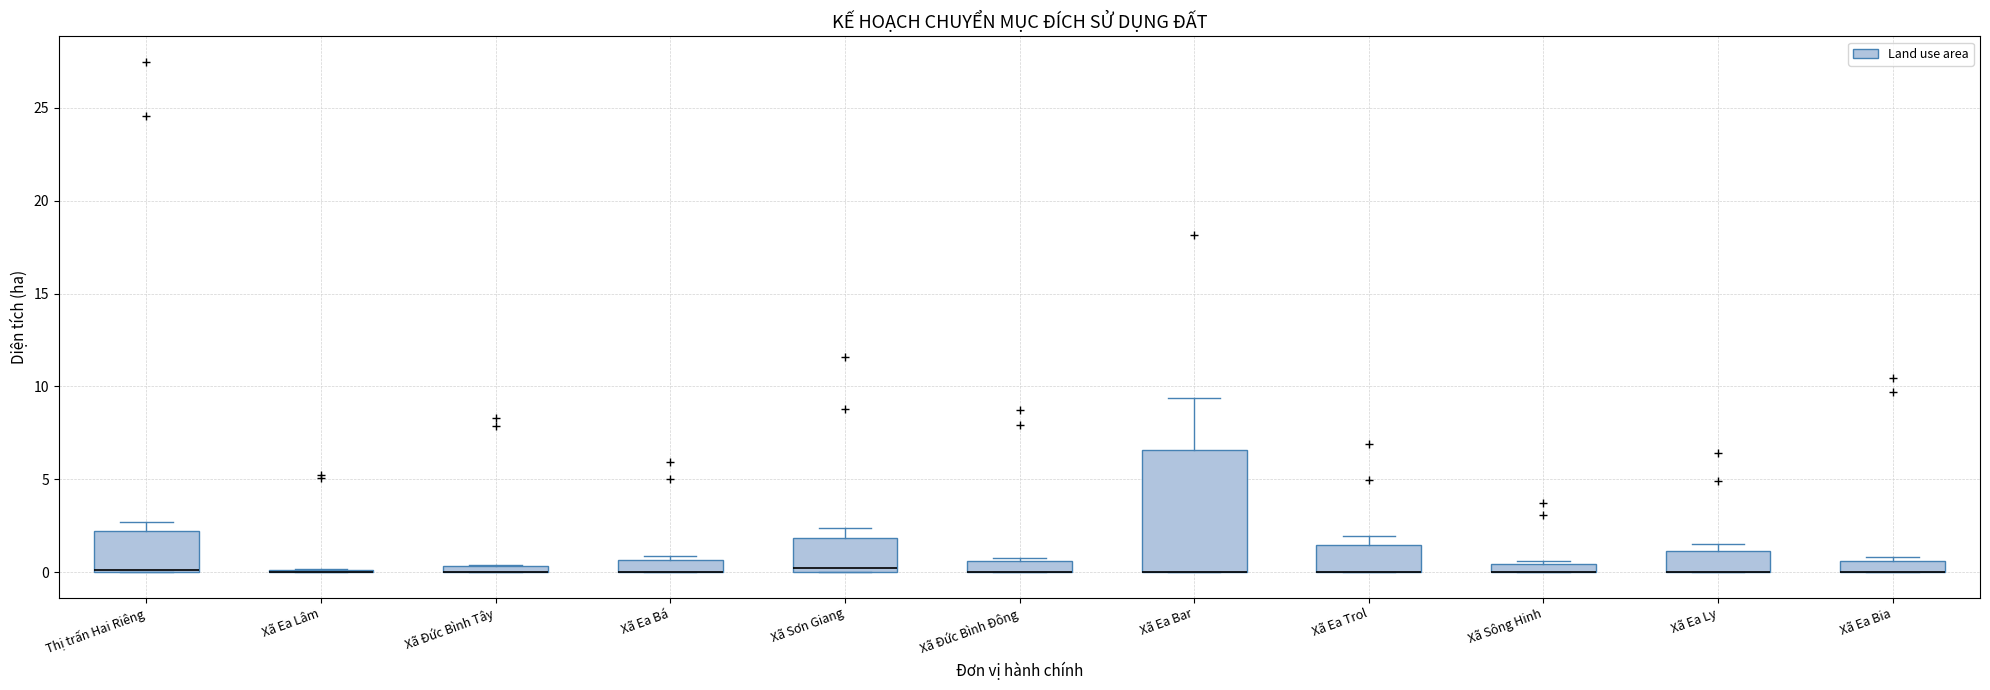

Comparing the boxes themselves (not the whiskers), which one is the tallest?

Xã Ea Bar